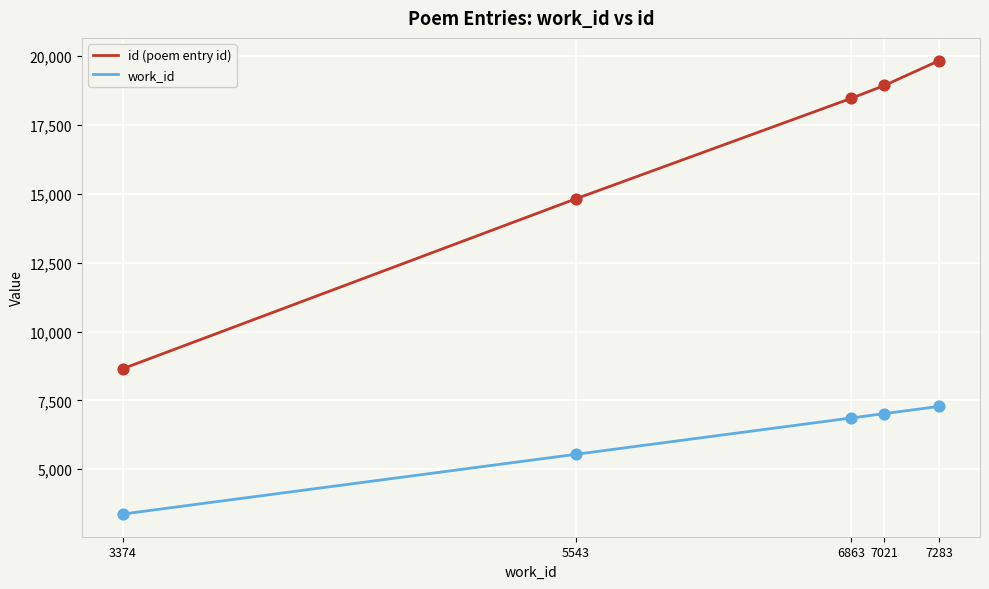

At which category is the sum across all series the highest?

7283